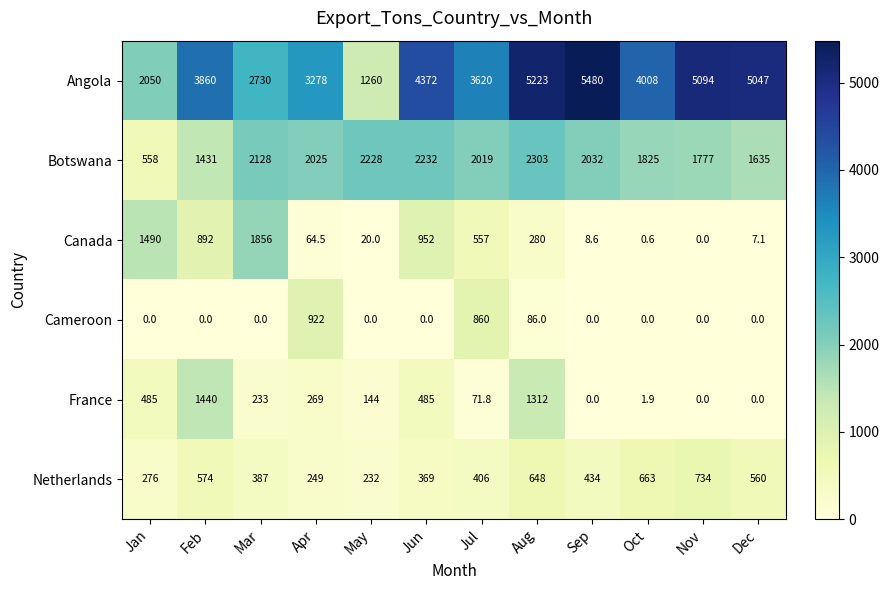

At how many categories does at least one series exceed 697?

12